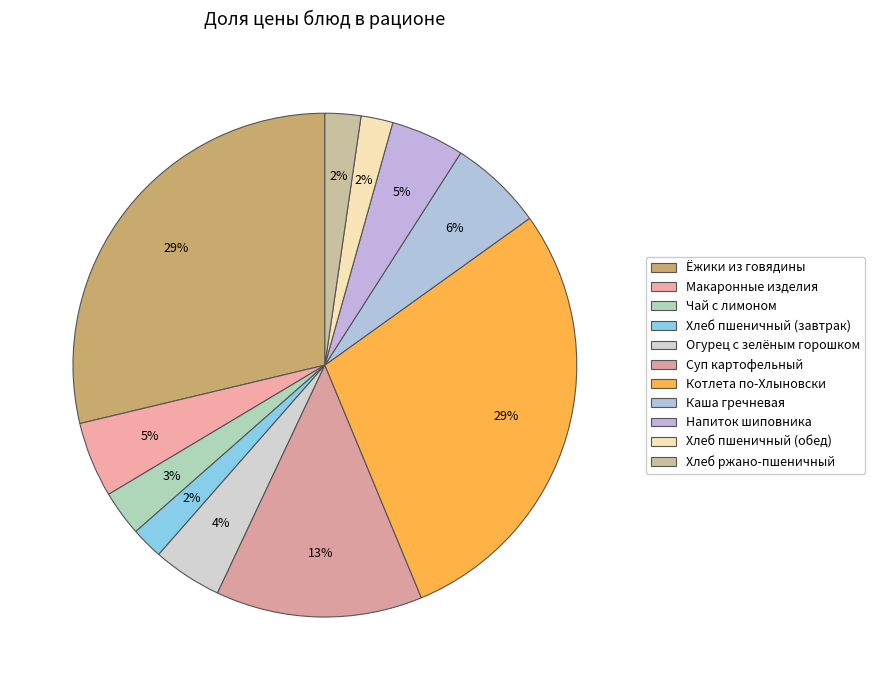

How many segments does this pie chart have?

11